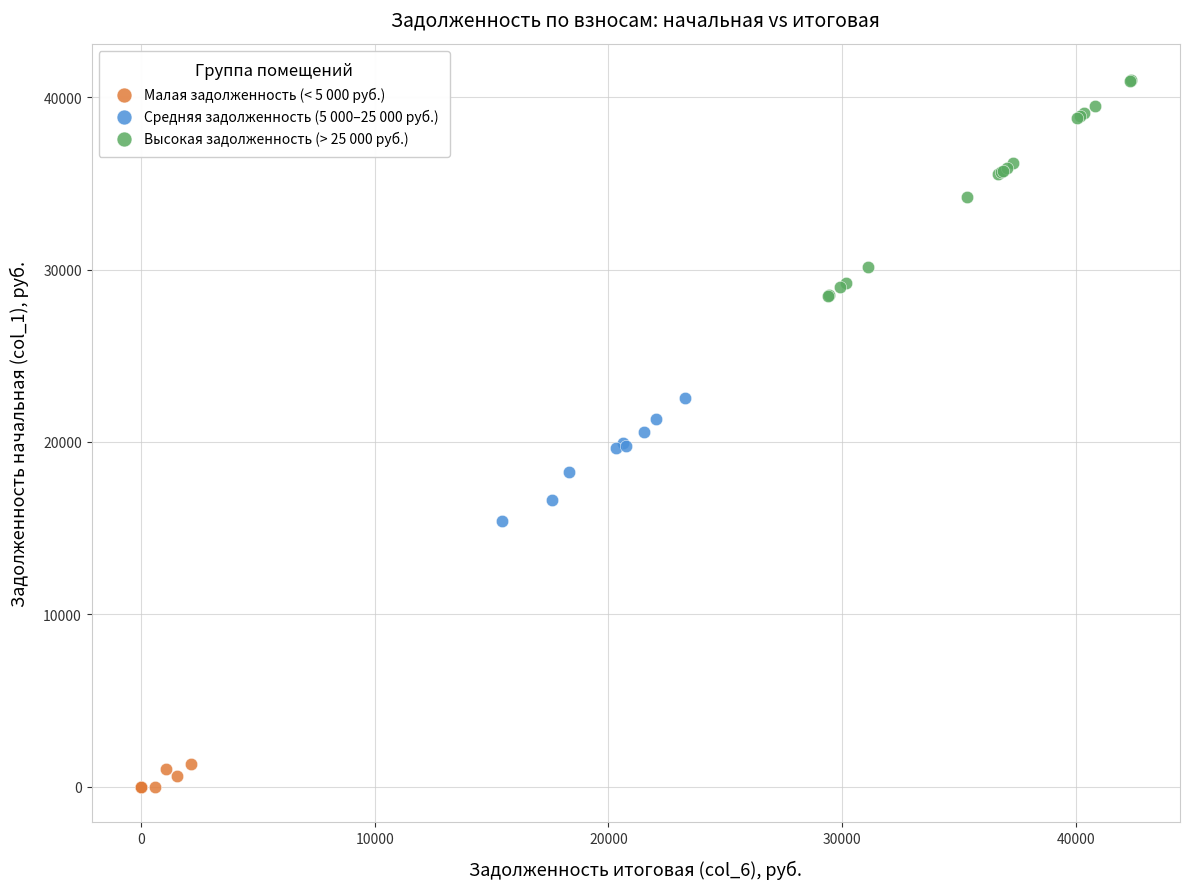

Which series reaches the minimum Y coordinate?

Малая задолженность (< 5 000 руб.)